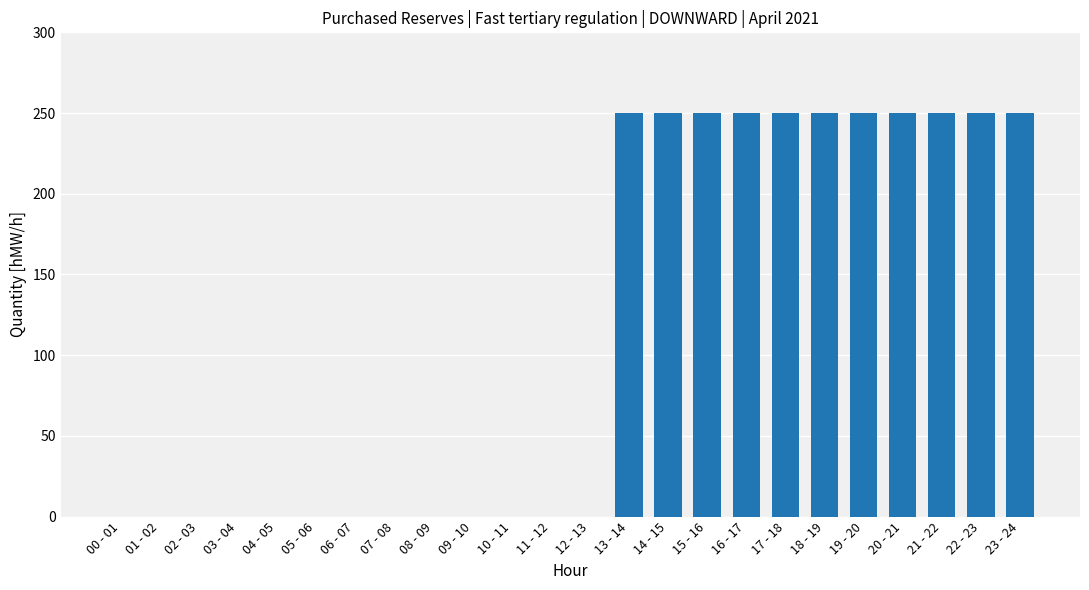

What is the greatest value displayed?

250